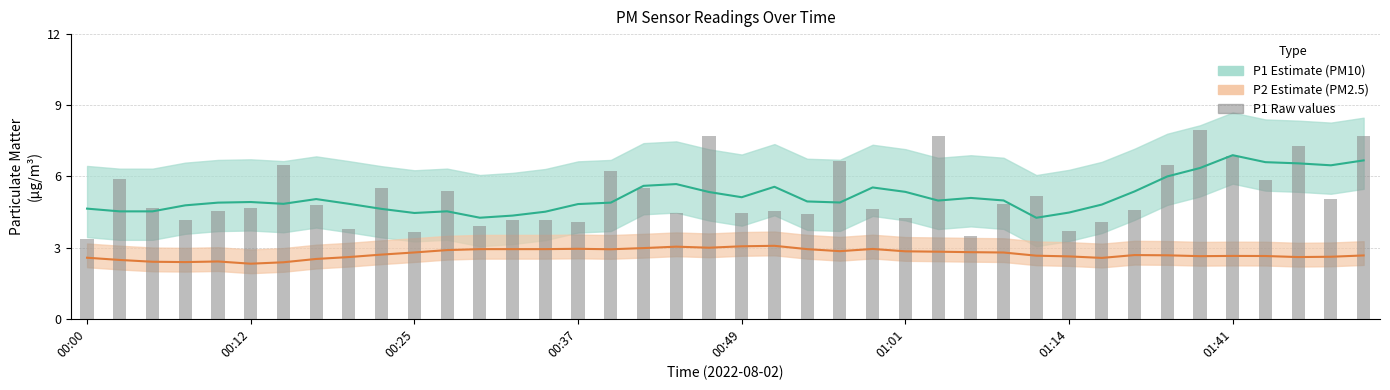

What is the difference between the P1 center values at 13 and 27?

0.7